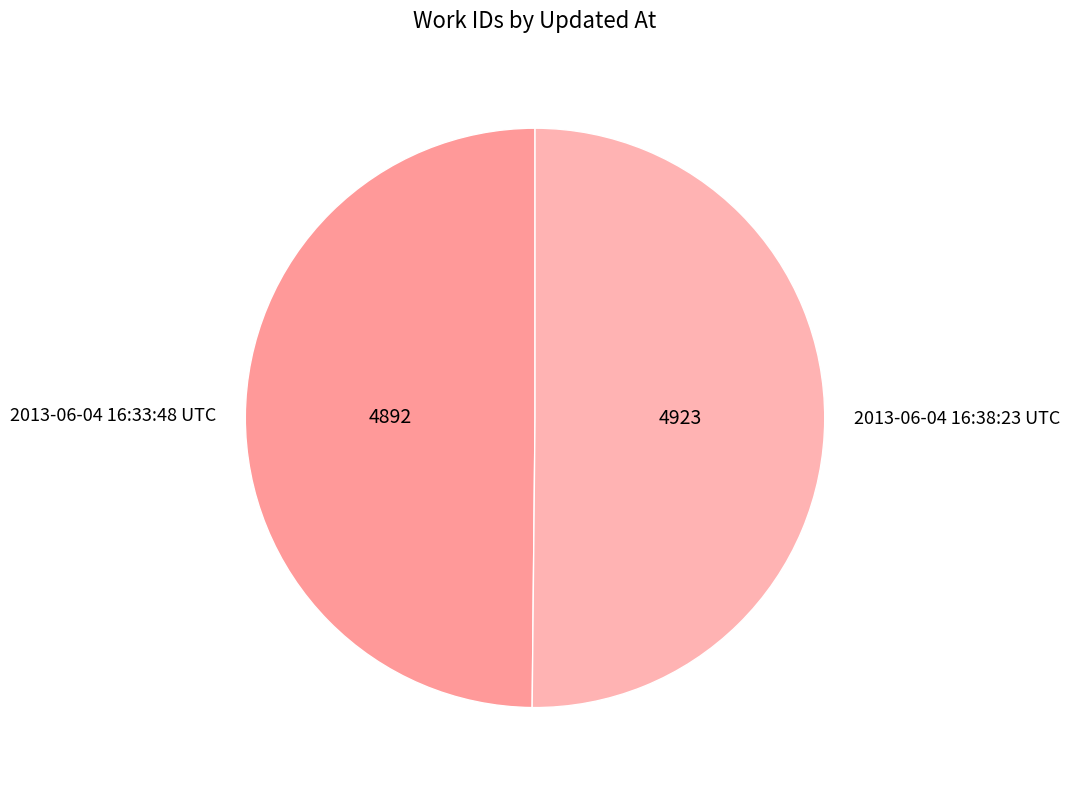

What is the ratio of the value at 2013-06-04 16:38:23 UTC to the value at 2013-06-04 16:33:48 UTC?

1.0